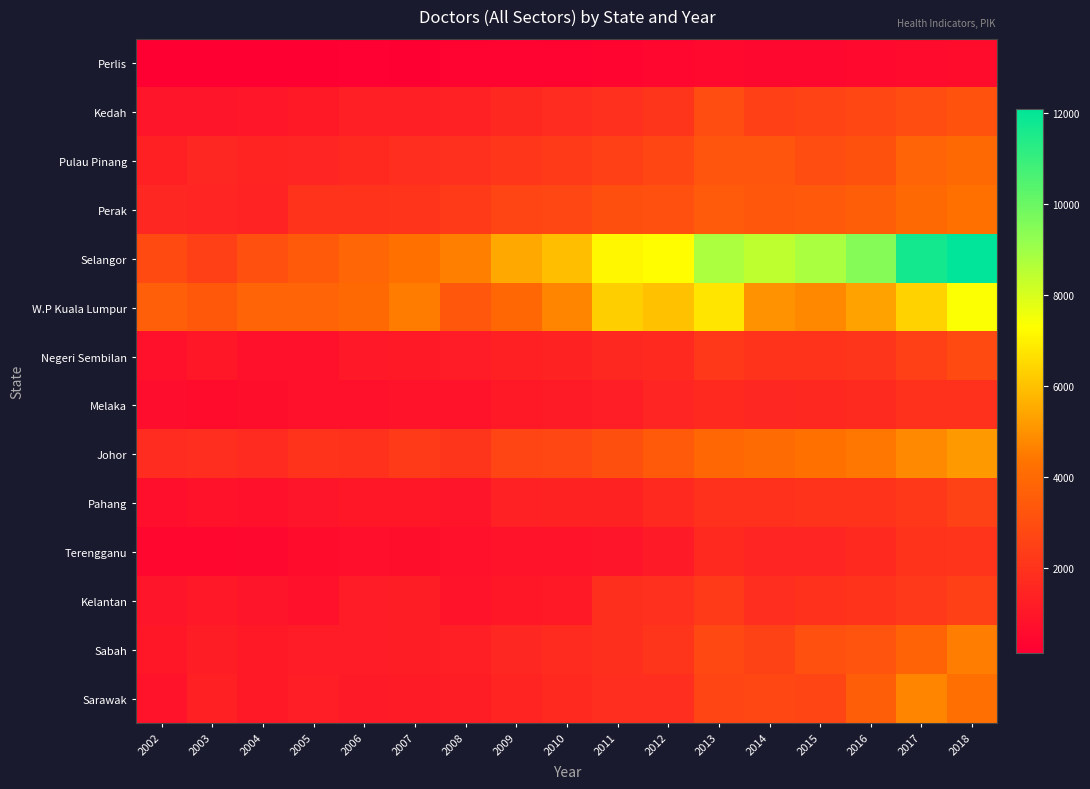

Reading left to right, list all the values displayed in this chart.

Perlis: 2002=144	2003=130	2004=130	2005=147	2006=192	2007=175	2008=248	2009=307	2010=288	2011=318	2012=391	2013=510	2014=458	2015=475	2016=527	2017=573	2018=605
Kedah: 2002=938	2003=921	2004=954	2005=1054	2006=1297	2007=1283	2008=1355	2009=1606	2010=1758	2011=1894	2012=2097	2013=2949	2014=2444	2015=2602	2016=2759	2017=2922	2018=3180
Pulau Pinang: 2002=1300	2003=1567	2004=1480	2005=1519	2006=1671	2007=1816	2008=1893	2009=2131	2010=2256	2011=2465	2012=2712	2013=3252	2014=3281	2015=2949	2016=3106	2017=3791	2018=3963
Perak: 2002=1571	2003=1509	2004=1450	2005=1978	2006=1980	2007=2049	2008=2262	2009=2661	2010=2769	2011=3027	2012=3074	2013=3477	2014=3339	2015=3387	2016=3604	2017=3984	2018=4237
Selangor: 2002=2845	2003=2489	2004=3054	2005=3433	2006=3855	2007=4220	2008=4612	2009=5501	2010=5928	2011=7138	2012=7276	2013=8752	2014=8427	2015=8799	2016=9483	2017=11711	2018=12090
W.P Kuala Lumpur: 2002=3623	2003=3372	2004=3812	2005=3784	2006=3965	2007=4539	2008=3336	2009=3896	2010=4696	2011=6264	2012=6006	2013=6745	2014=4997	2015=4796	2016=5335	2017=6351	2018=7364
Negeri Sembilan: 2002=726	2003=990	2004=766	2005=776	2006=1039	2007=1052	2008=1159	2009=1314	2010=1405	2011=1614	2012=1635	2013=2193	2014=1960	2015=1977	2016=2108	2017=2470	2018=2868
Melaka: 2002=627	2003=604	2004=657	2005=732	2006=770	2007=843	2008=857	2009=1057	2010=1137	2011=1246	2012=1495	2013=1641	2014=1556	2015=1611	2016=1707	2017=1945	2018=1930
Johor: 2002=1788	2003=1824	2004=1674	2005=1979	2006=1950	2007=2278	2008=2108	2009=2660	2010=2731	2011=3045	2012=3433	2013=3911	2014=4048	2015=4253	2016=4383	2017=4815	2018=5146
Pahang: 2002=704	2003=808	2004=770	2005=902	2006=1002	2007=991	2008=923	2009=1348	2010=1373	2011=1395	2012=1670	2013=1933	2014=1949	2015=1963	2016=2045	2017=2200	2018=2539
Terengganu: 2002=414	2003=403	2004=455	2005=614	2006=700	2007=663	2008=770	2009=851	2010=876	2011=943	2012=1097	2013=1634	2014=1503	2015=1512	2016=1657	2017=1961	2018=2067
Kelantan: 2002=922	2003=1019	2004=909	2005=746	2006=1175	2007=1221	2008=856	2009=994	2010=1080	2011=1877	2012=1917	2013=2268	2014=1846	2015=1937	2016=2022	2017=2252	2018=2453
Sabah: 2002=973	2003=1225	2004=1065	2005=1166	2006=1195	2007=1214	2008=1276	2009=1583	2010=1729	2011=1874	2012=2084	2013=2778	2014=2569	2015=3054	2016=3212	2017=3756	2018=4557
Sarawak: 2002=867	2003=1330	2004=1070	2005=1236	2006=1123	2007=1155	2008=1207	2009=1483	2010=1657	2011=1846	2012=1841	2013=2663	2014=2723	2015=2693	2016=3580	2017=4715	2018=4215